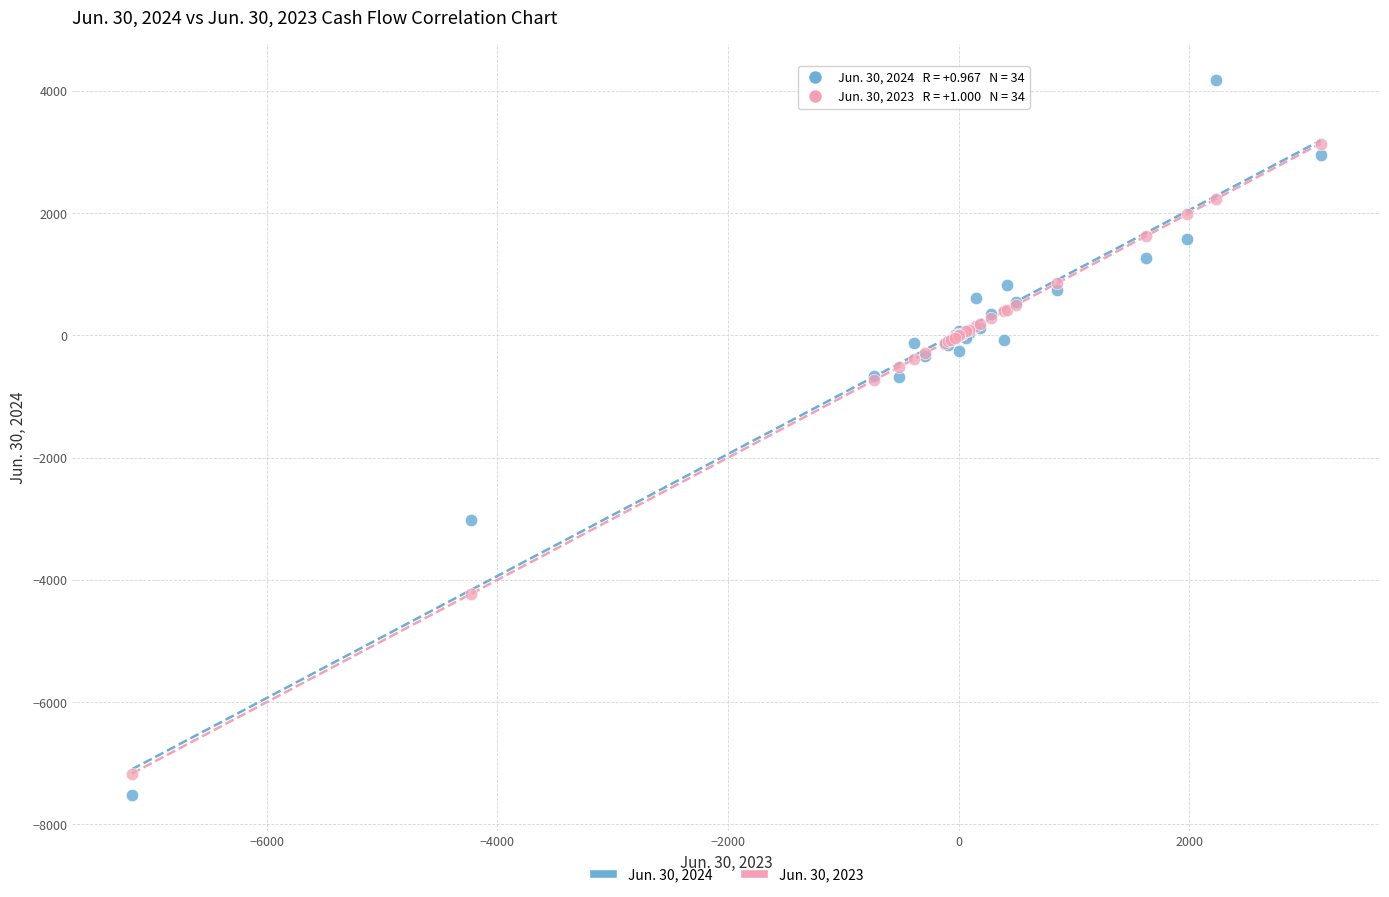

What are all the series names shown in the legend?

Jun. 30, 2024, Jun. 30, 2023